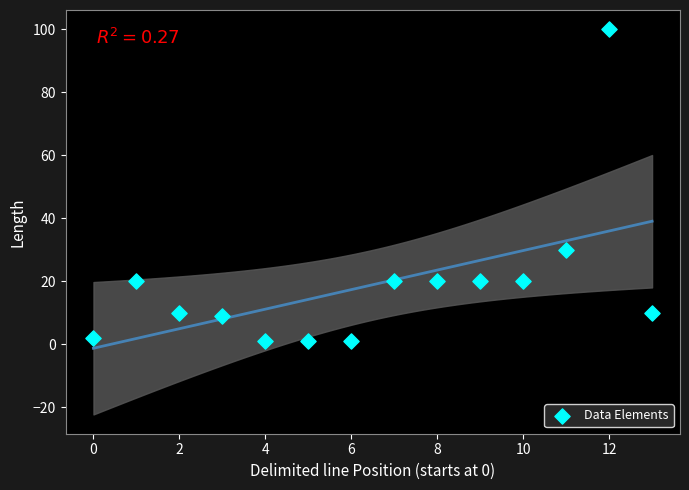

What is the range of Y values (max minus min)?

99